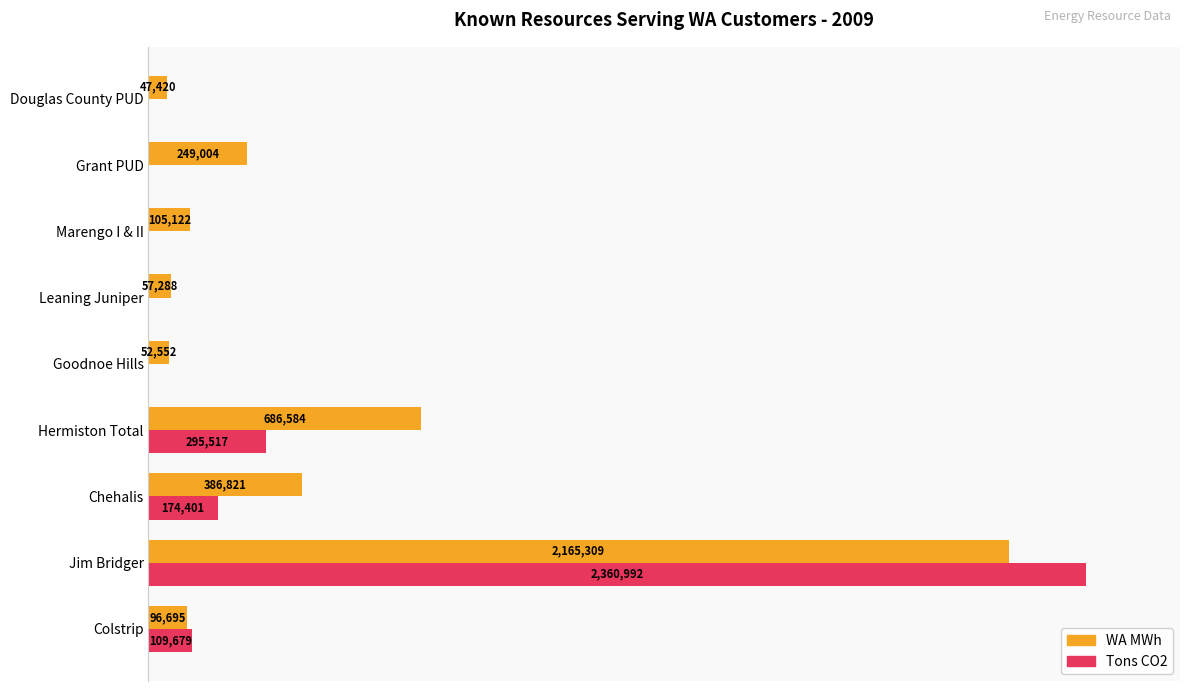

List the series in order of their overall mean, lowest first.

Tons CO2, WA MWh